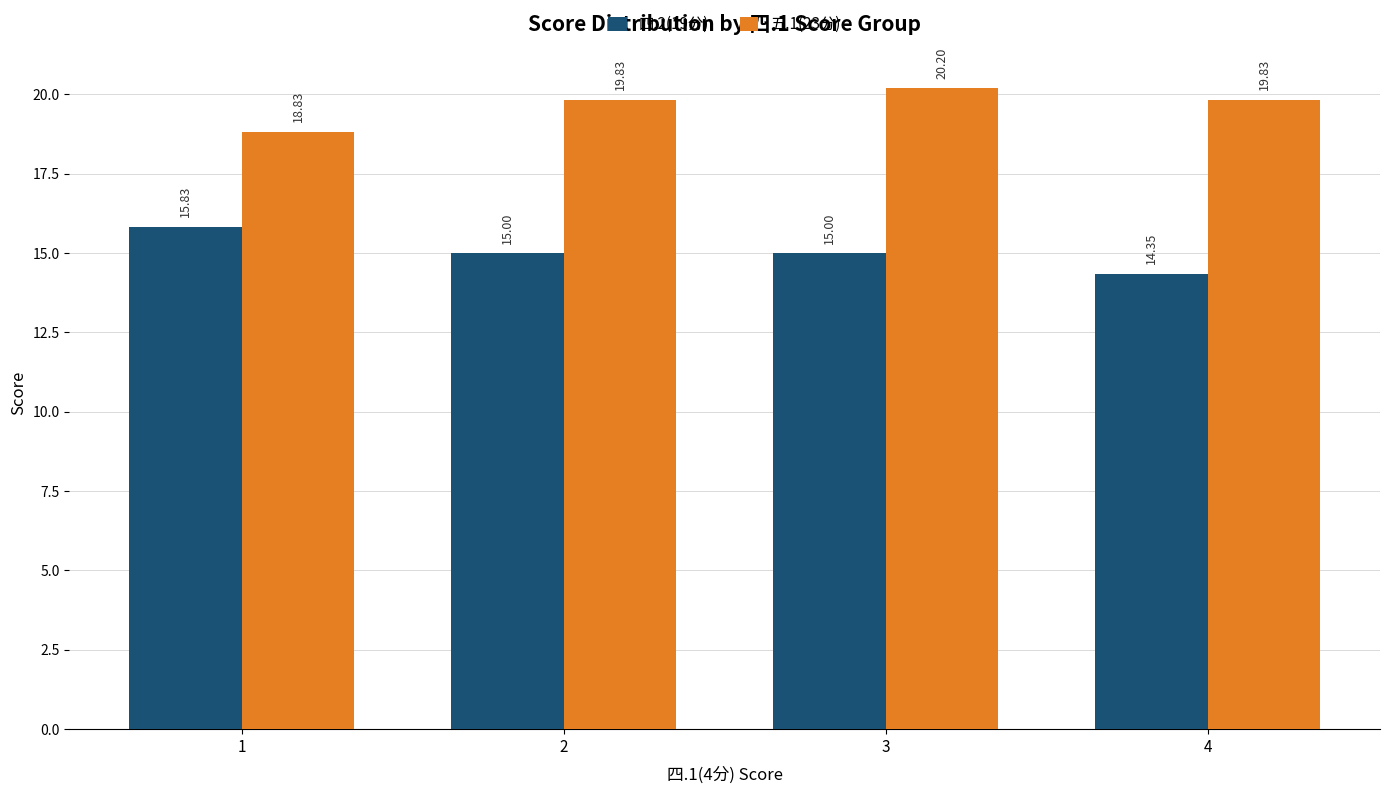

The value of 四.2(19分) at 2 is 7.6. True or false?

False